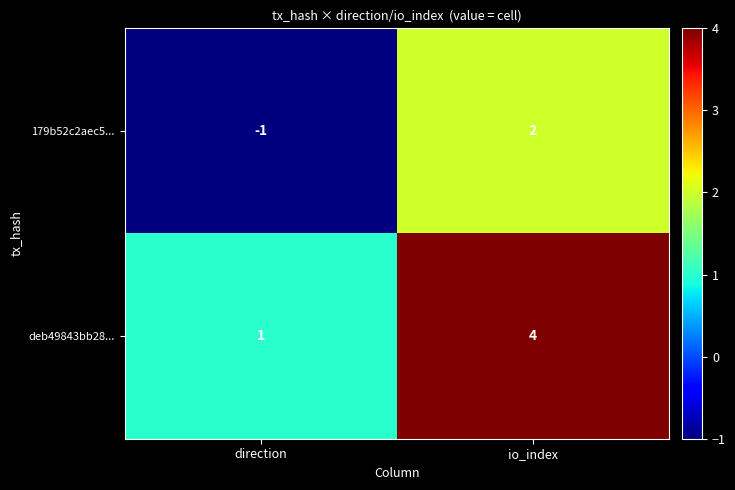

The deb49843bb28... series shows 6 at io_index. True or false?

False